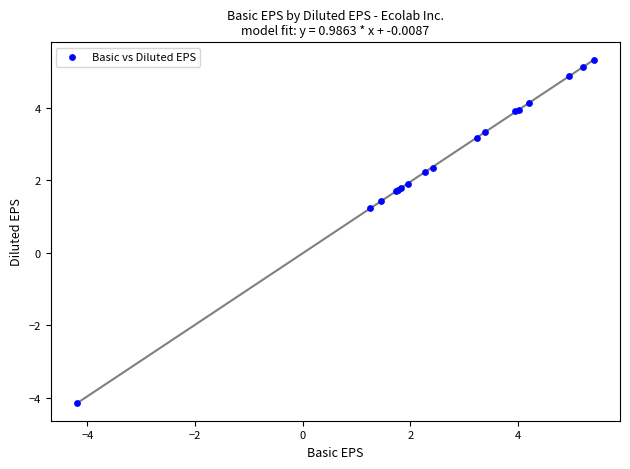

What Y value in the scatter plot is closest to 0?

1.2